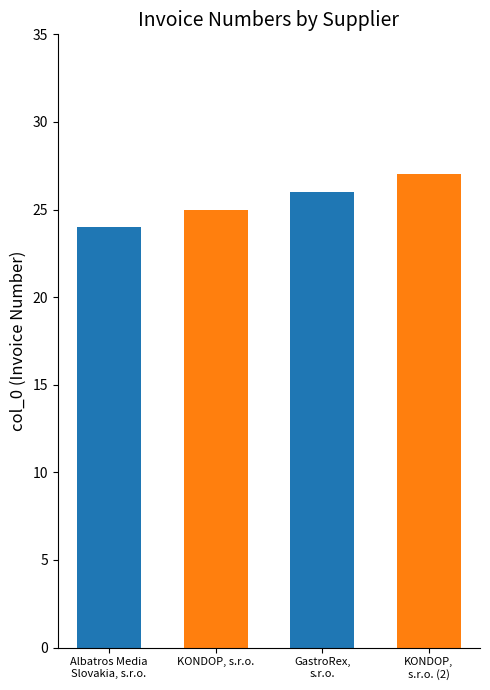

How many data points are above 26?

1